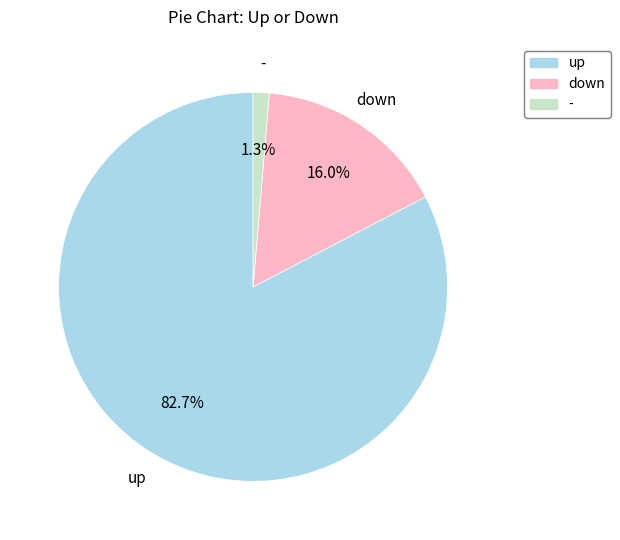

Does down account for over 50% of the chart?

No